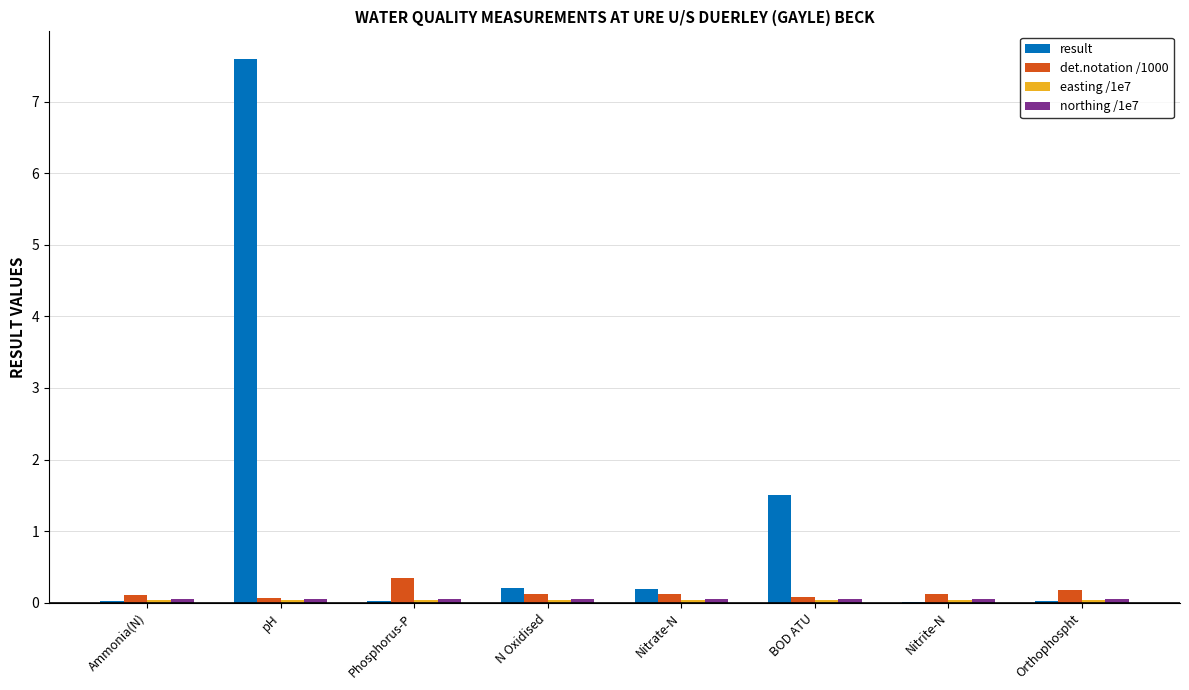

How many groups of bars are there?

8